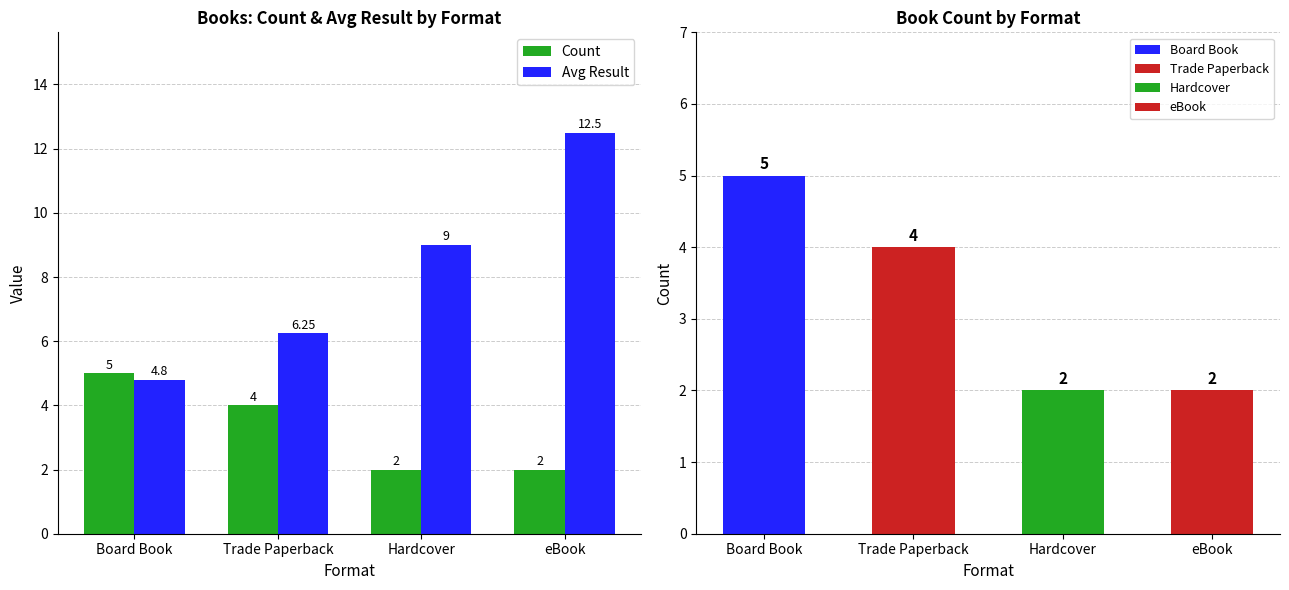

Count the number of categories in the chart.

4